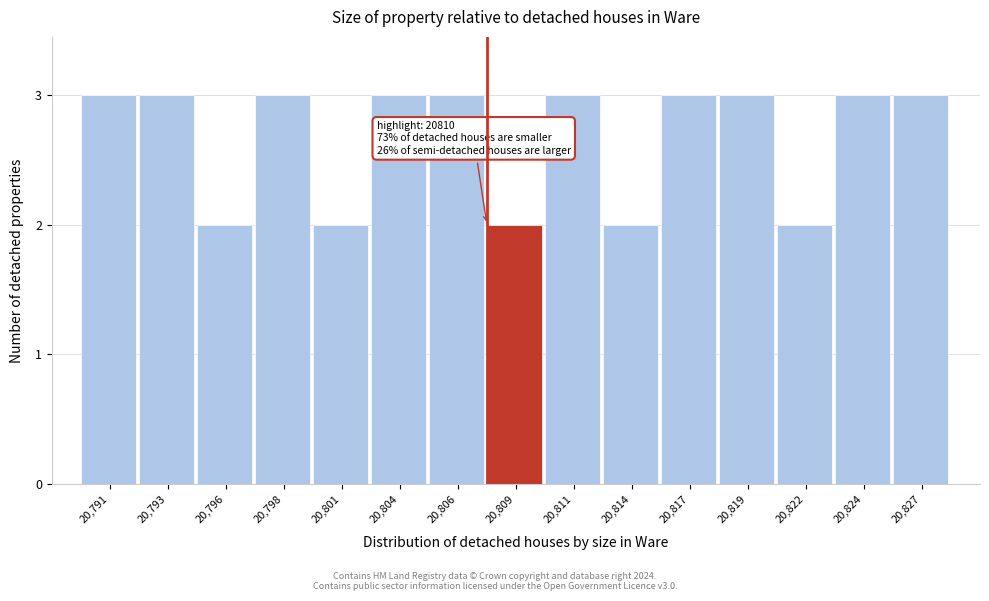

Reading left to right, extract all data points from this chart.

20,791=3	20,793=3	20,796=2	20,798=3	20,801=2	20,804=3	20,806=3	20,809=2	20,811=3	20,814=2	20,817=3	20,819=3	20,822=2	20,824=3	20,827=3